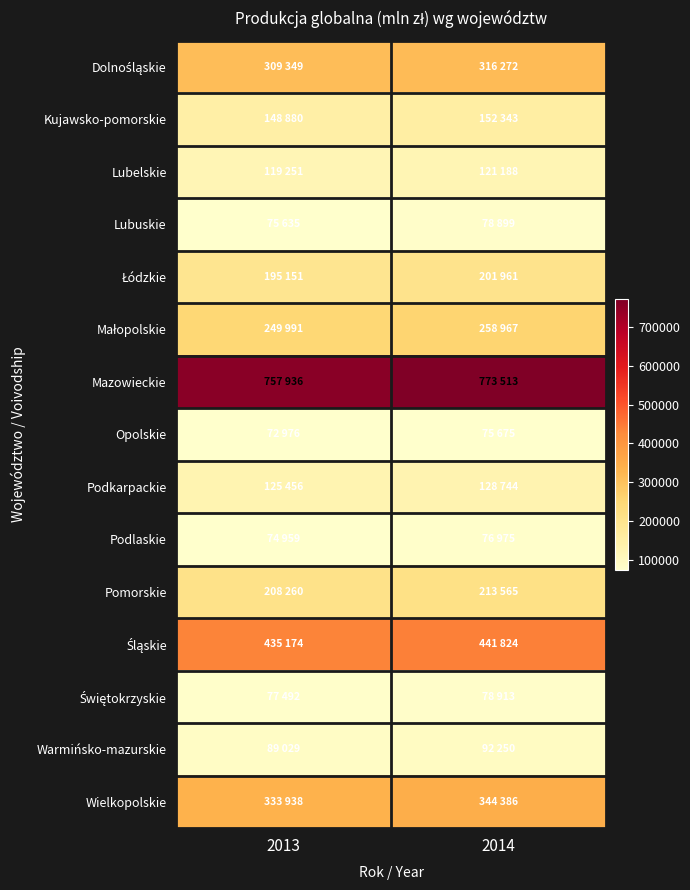

Which series has the widest spread of values?

Mazowieckie